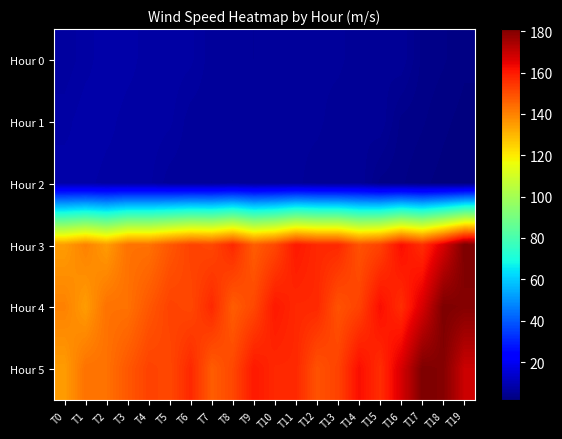

What is the total value across all series at T3?

457.2